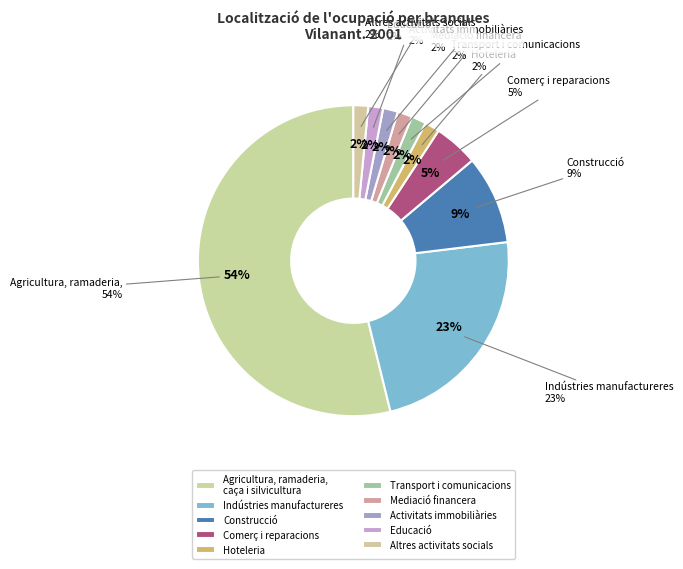

Count the number of slices in the pie.

10